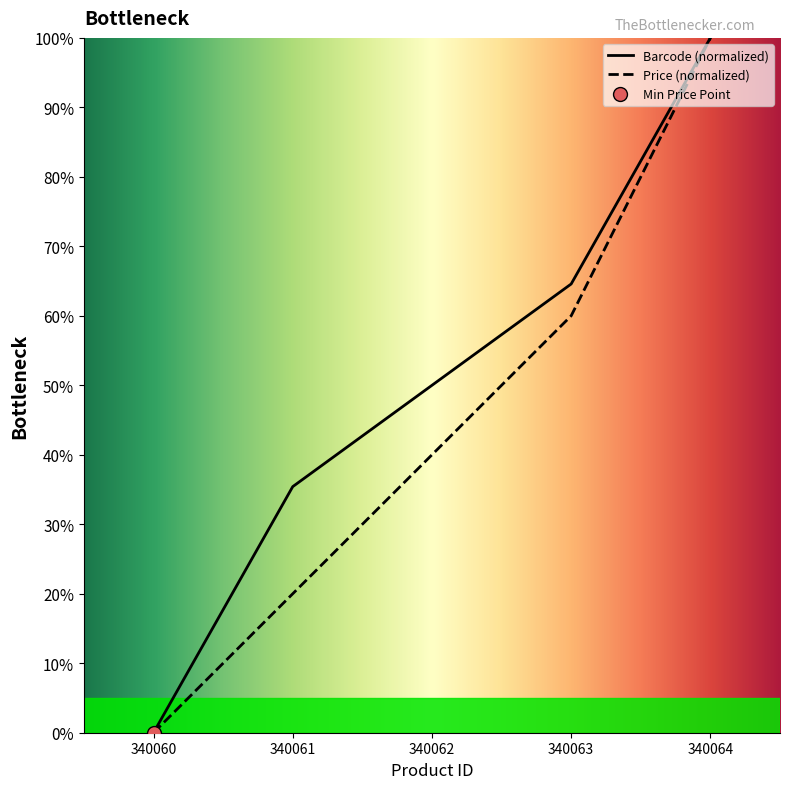

The value of Price (normalized) at 340063 is 60.0. True or false?

True